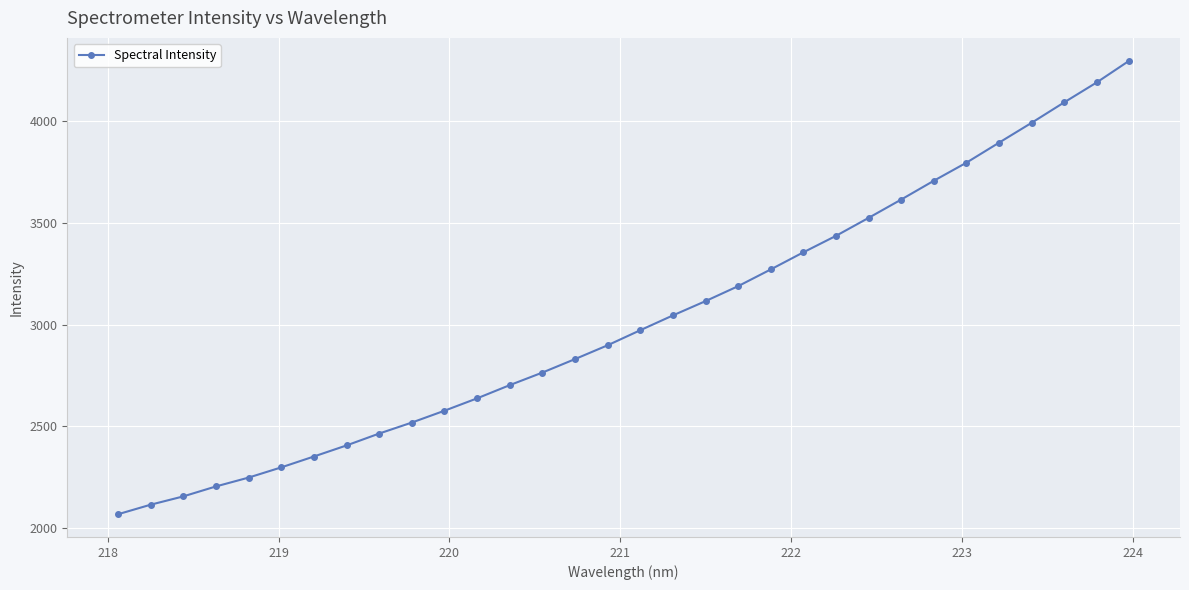

What is the difference between the maximum and minimum values?

2231.2